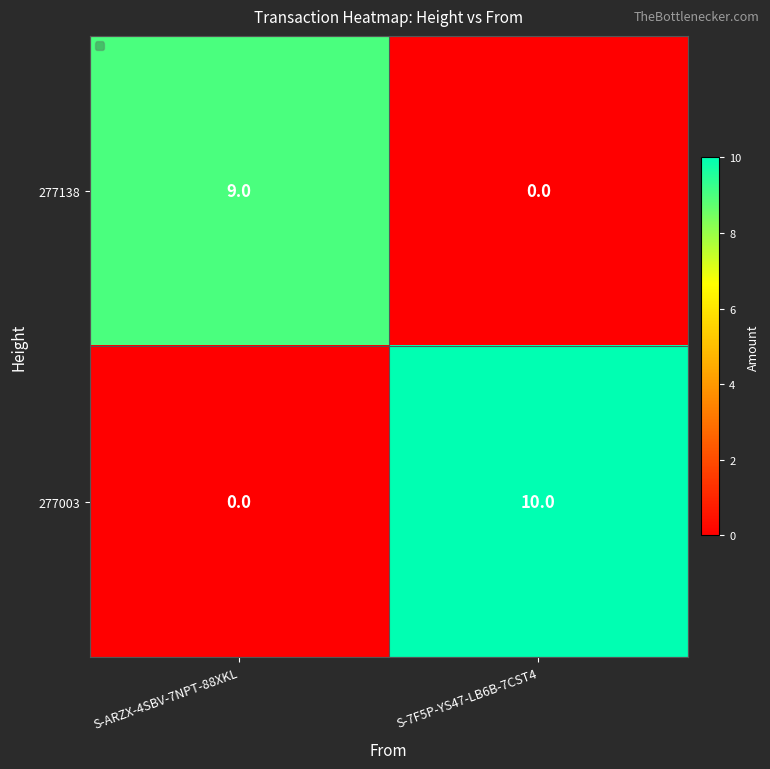

The 277003 series shows 3 at S-ARZX-4SBV-7NPT-88XKL. True or false?

False